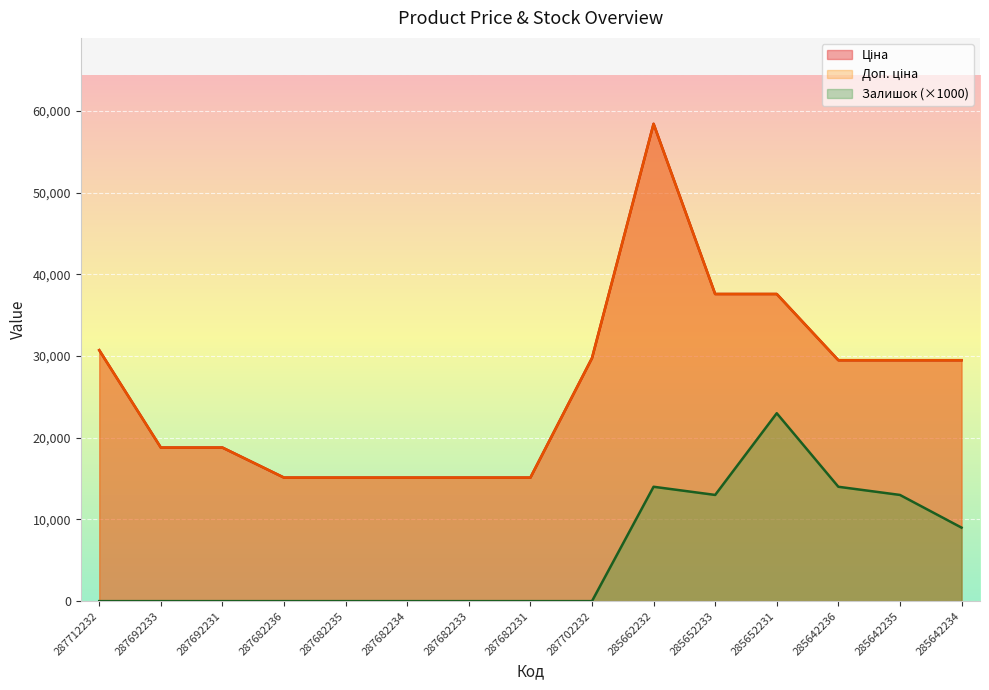

At which category is the sum across all series the highest?

285662232